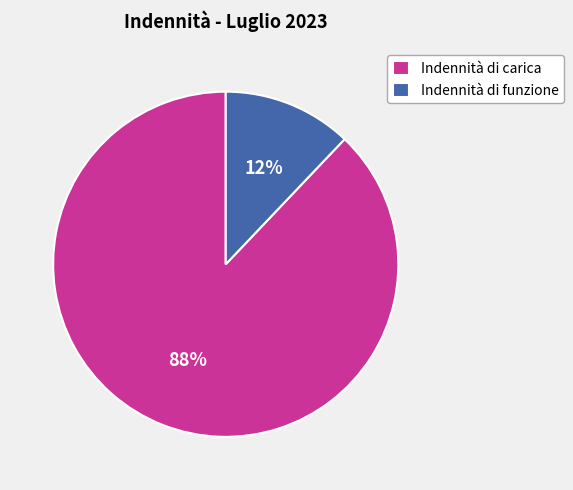

Between Indennità di carica and Indennità di funzione, which is larger?

Indennità di carica